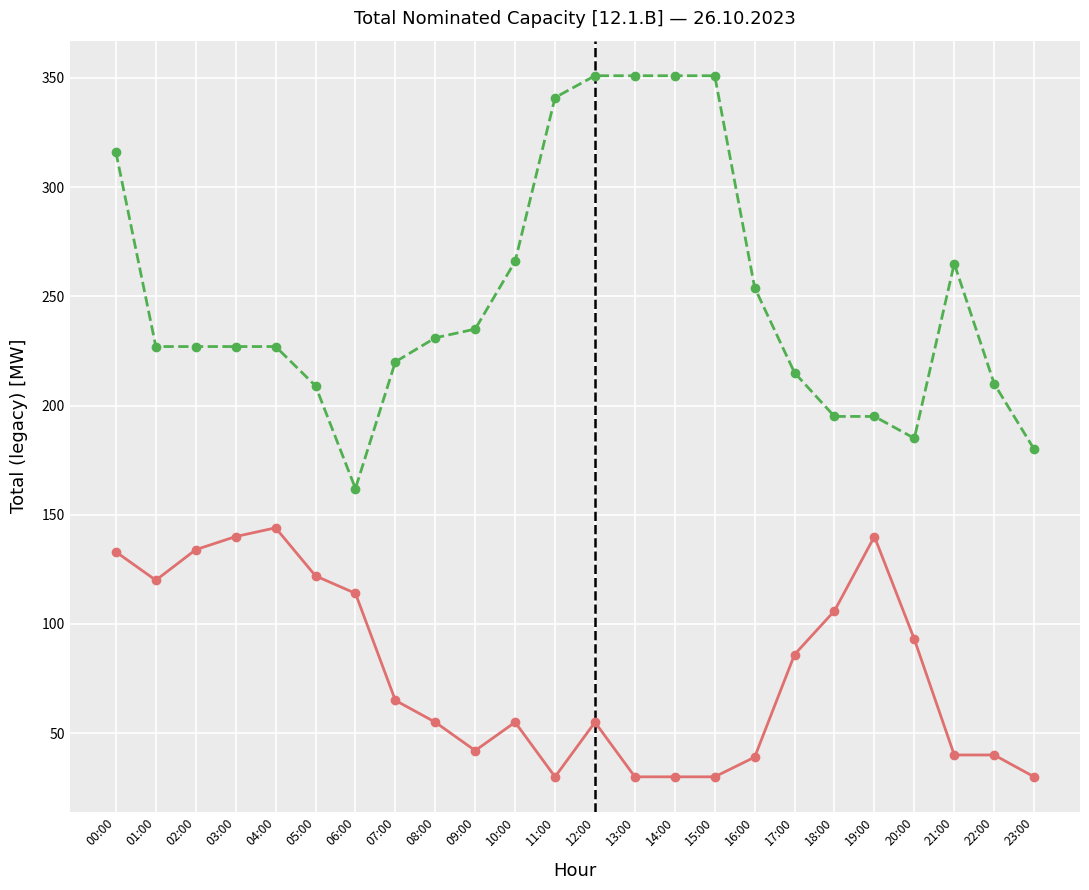

Is this an area chart (filled region under the line)?

No